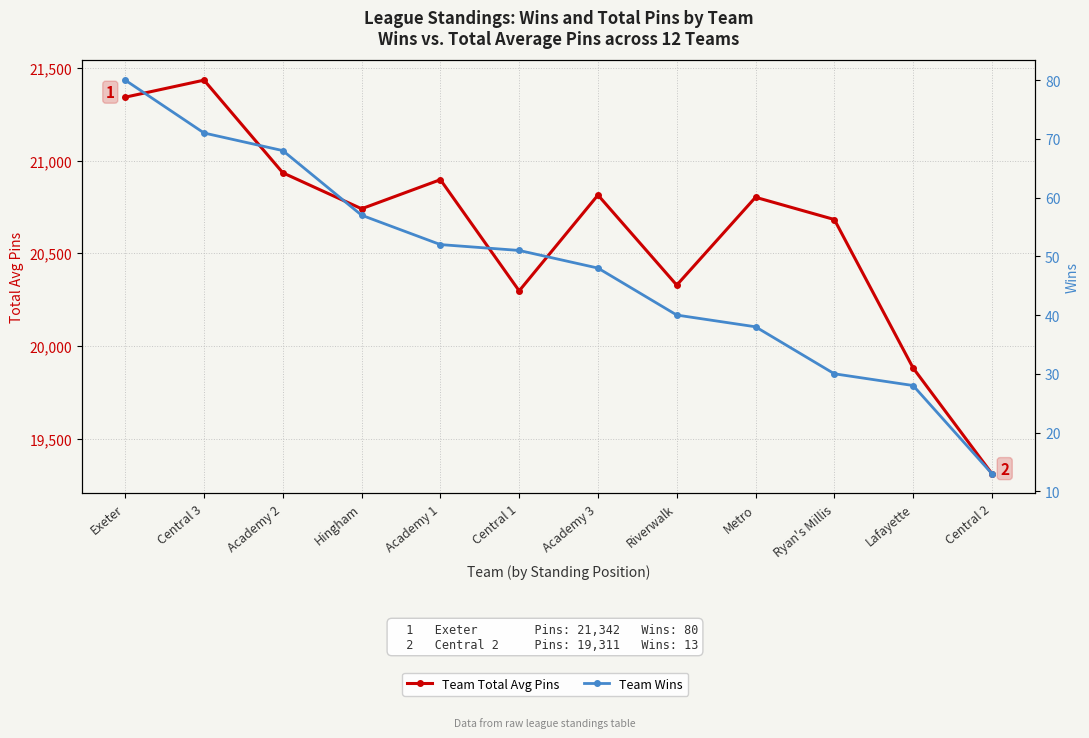

Rank the series at Lafayette from lowest to highest value.

Team Wins, Team Total Avg Pins